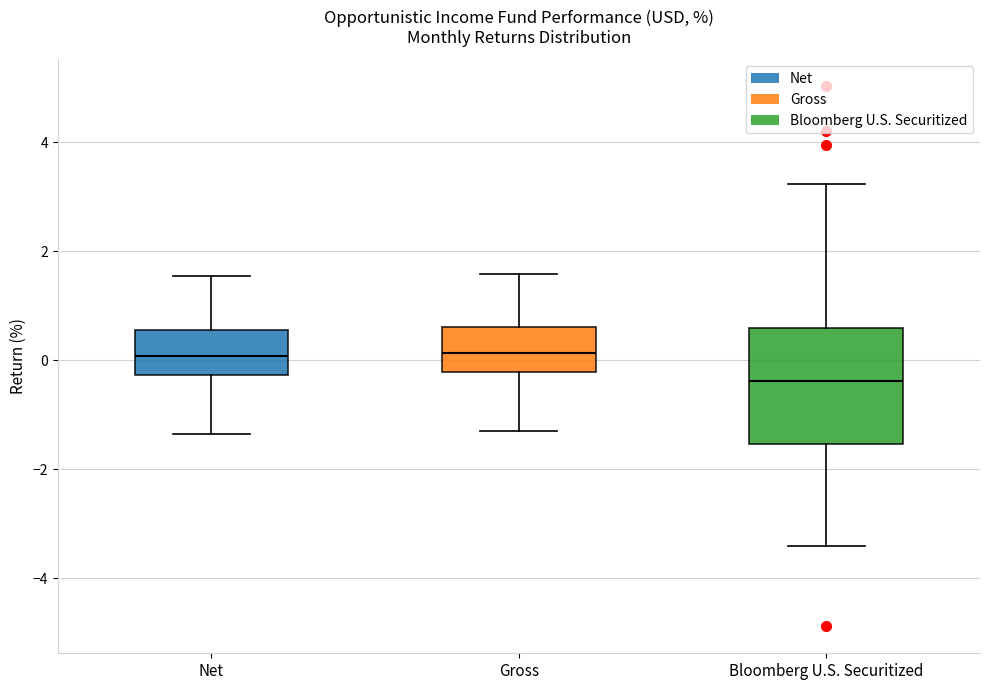

Which box's median line is the lowest?

Bloomberg U.S. Securitized